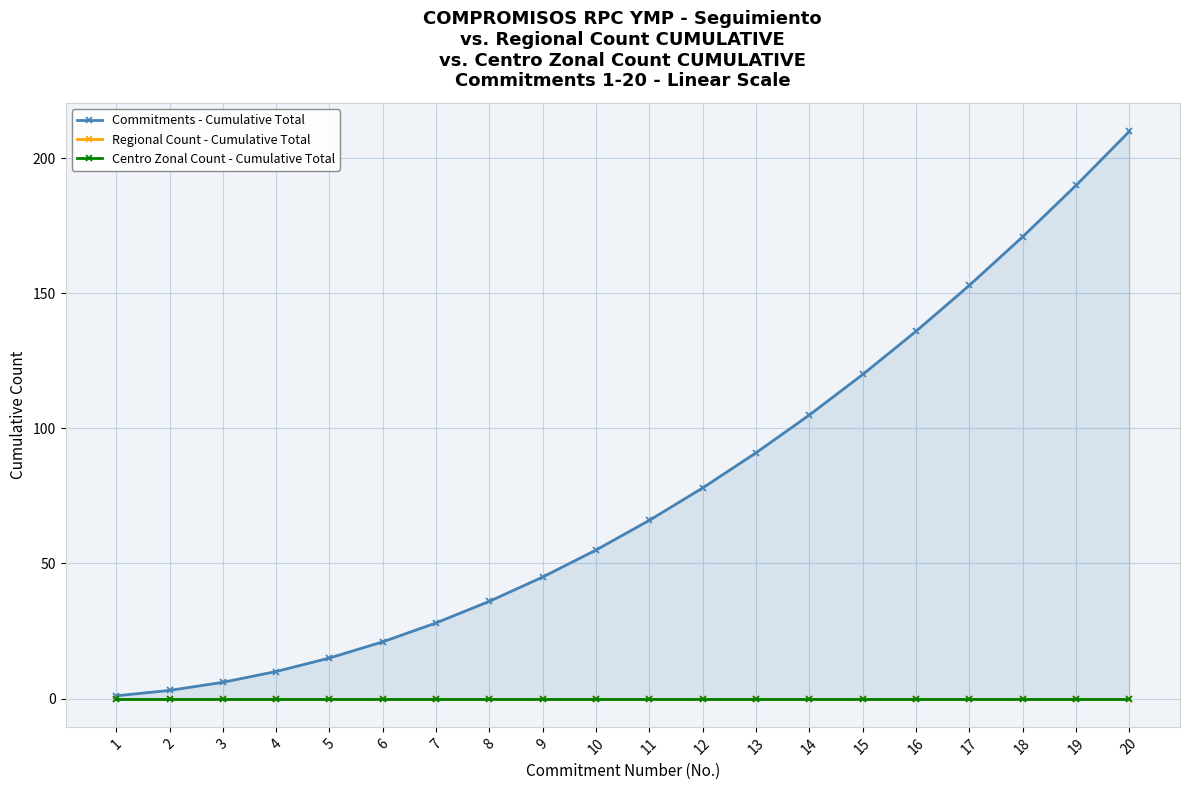

What is the minimum value for Commitments - Cumulative Total?

1